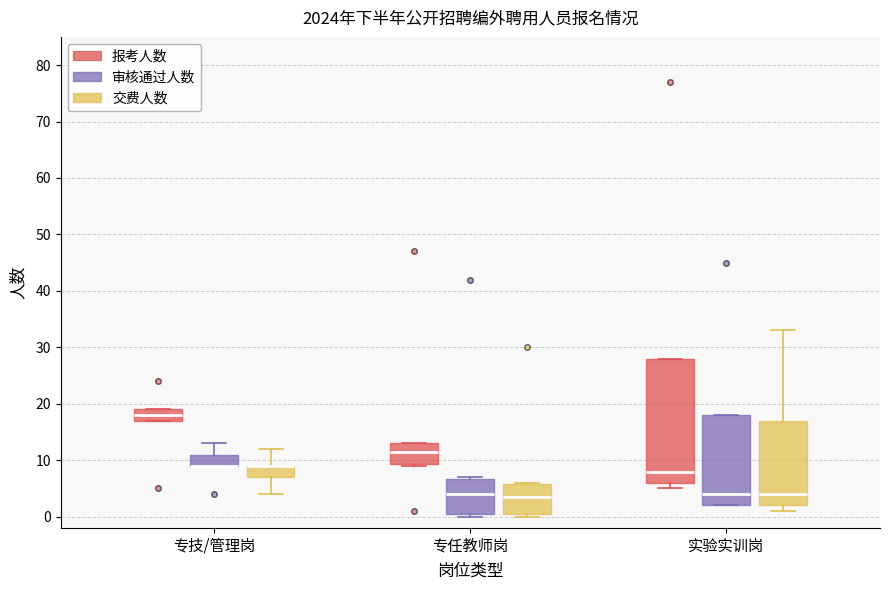

Reading left to right, transcribe this box plot: for each box, give where its median line is, the range the box spans, and where its two whiskers end, as read against the y-axis. The values are not printed on the chart, so give them approximately, as read against the axis.

专技/管理岗 (报考人数): median 18, box 17 to 19, whiskers 17 to 19
专技/管理岗 (审核通过人数): median 9 (drawn on the box's lower edge), box 9 to 11, whiskers 9 to 13
专技/管理岗 (交费人数): median 9 (drawn on the box's upper edge), box 7 to 9, whiskers 4 to 12
专任教师岗 (报考人数): median 12, box 9 to 13, whiskers 9 to 13
专任教师岗 (审核通过人数): median 4, box 1 to 7, whiskers 0 to 7
专任教师岗 (交费人数): median 4, box 1 to 6, whiskers 0 to 6
实验实训岗 (报考人数): median 8, box 6 to 28, whiskers 5 to 28
实验实训岗 (审核通过人数): median 4, box 2 to 18, whiskers 2 to 18
实验实训岗 (交费人数): median 4, box 2 to 17, whiskers 1 to 33